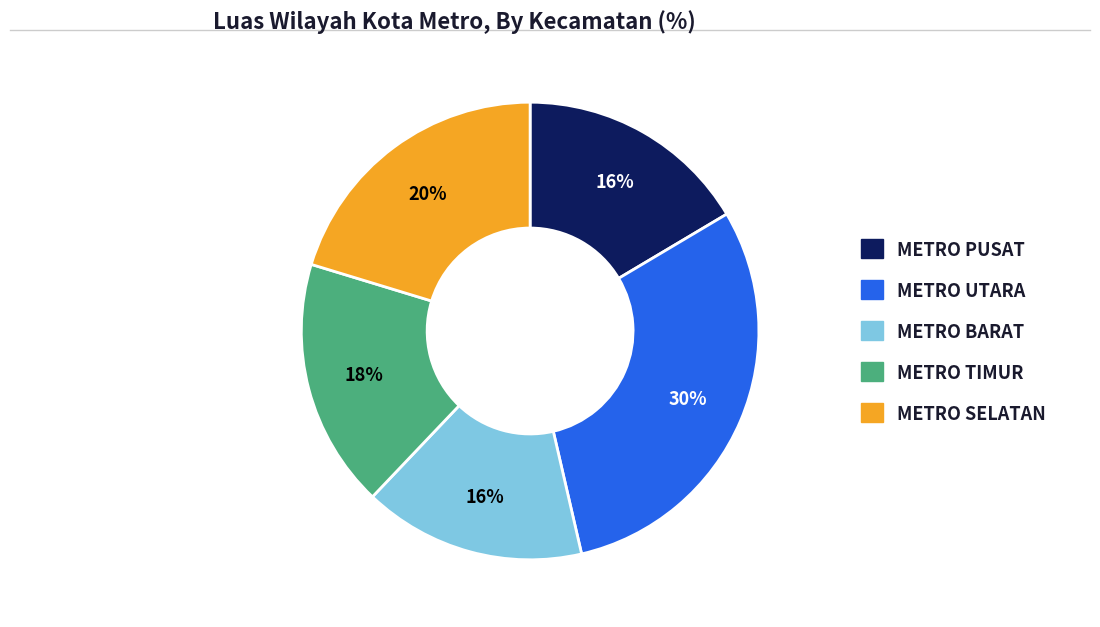

Combined, do METRO PUSAT and METRO BARAT account for over 50%?

No